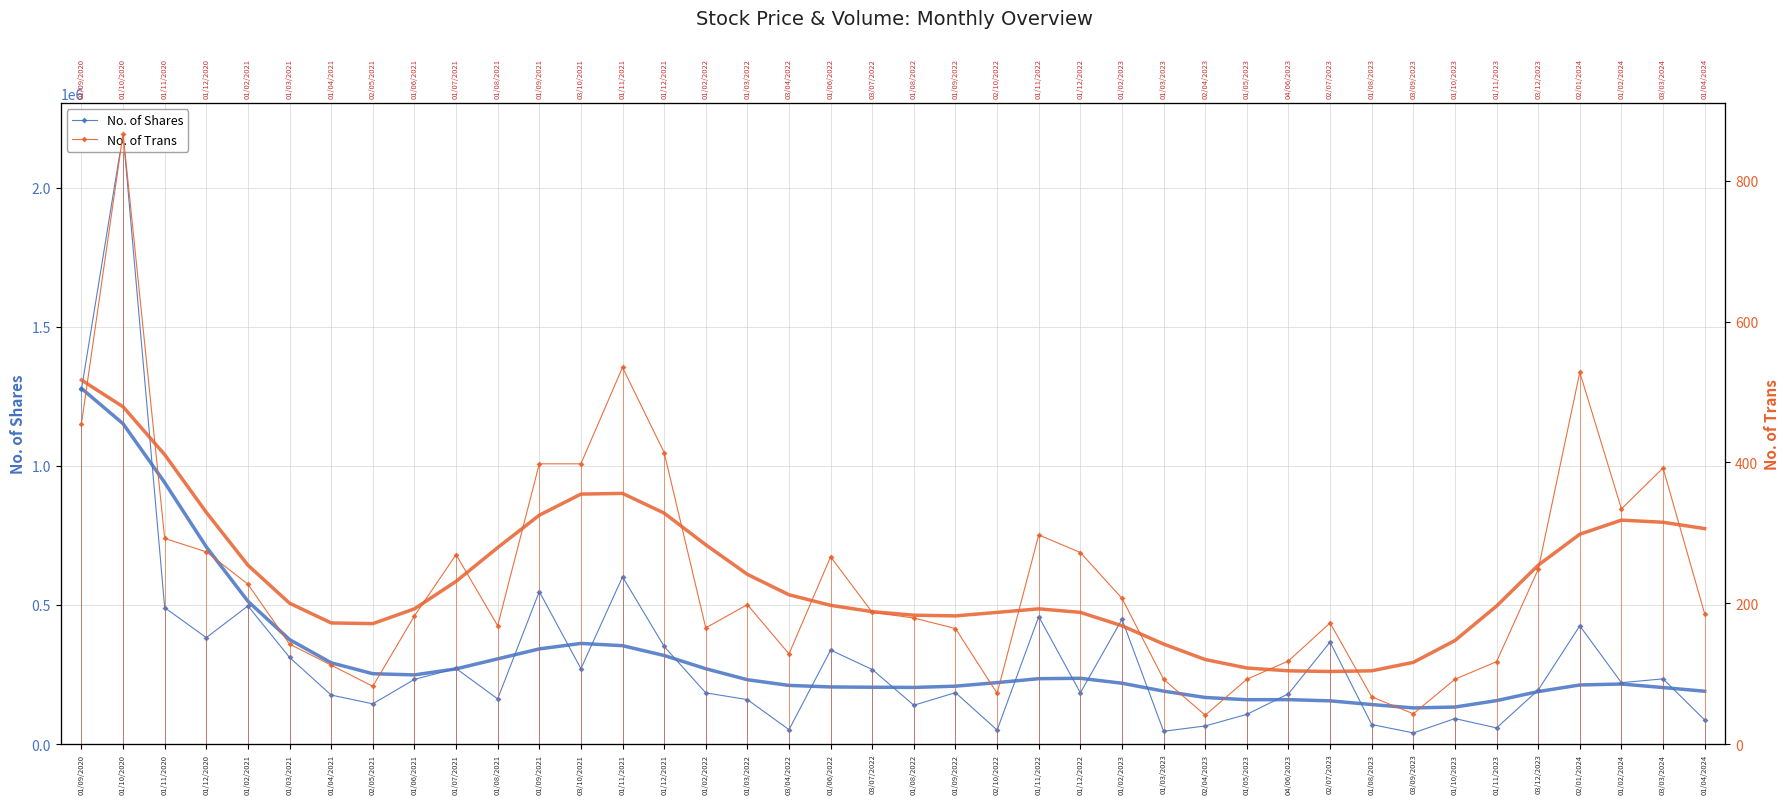

Between 01/02/2022 and 01/05/2023, which series saw the biggest shift?

No. of Shares